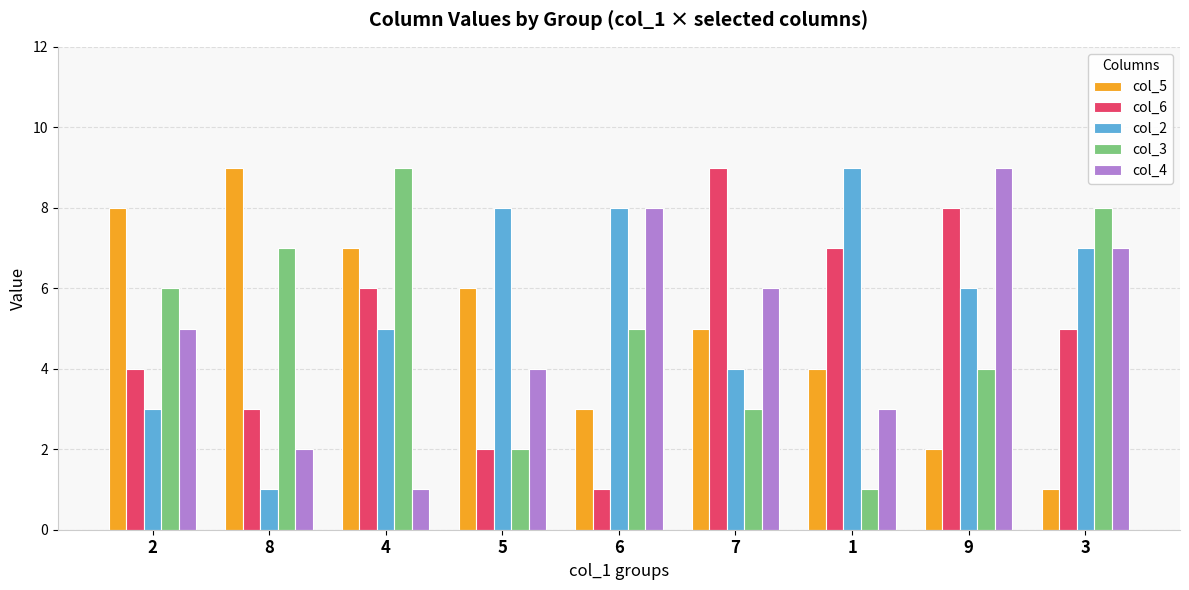

What position from the right is 3?

1